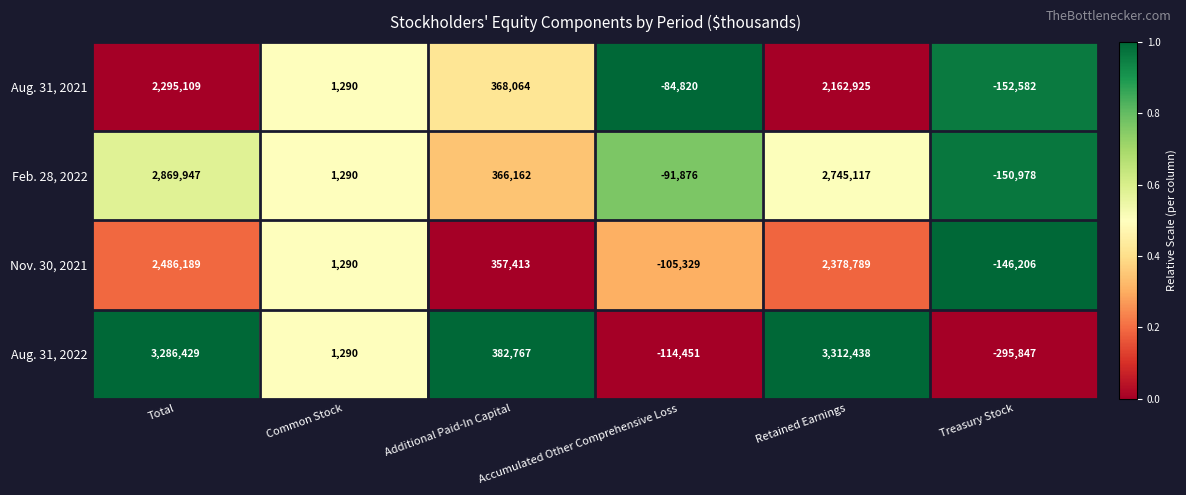

What value does the Aug. 31, 2022 series have at Accumulated Other Comprehensive Loss, to the nearest 50?

-114450